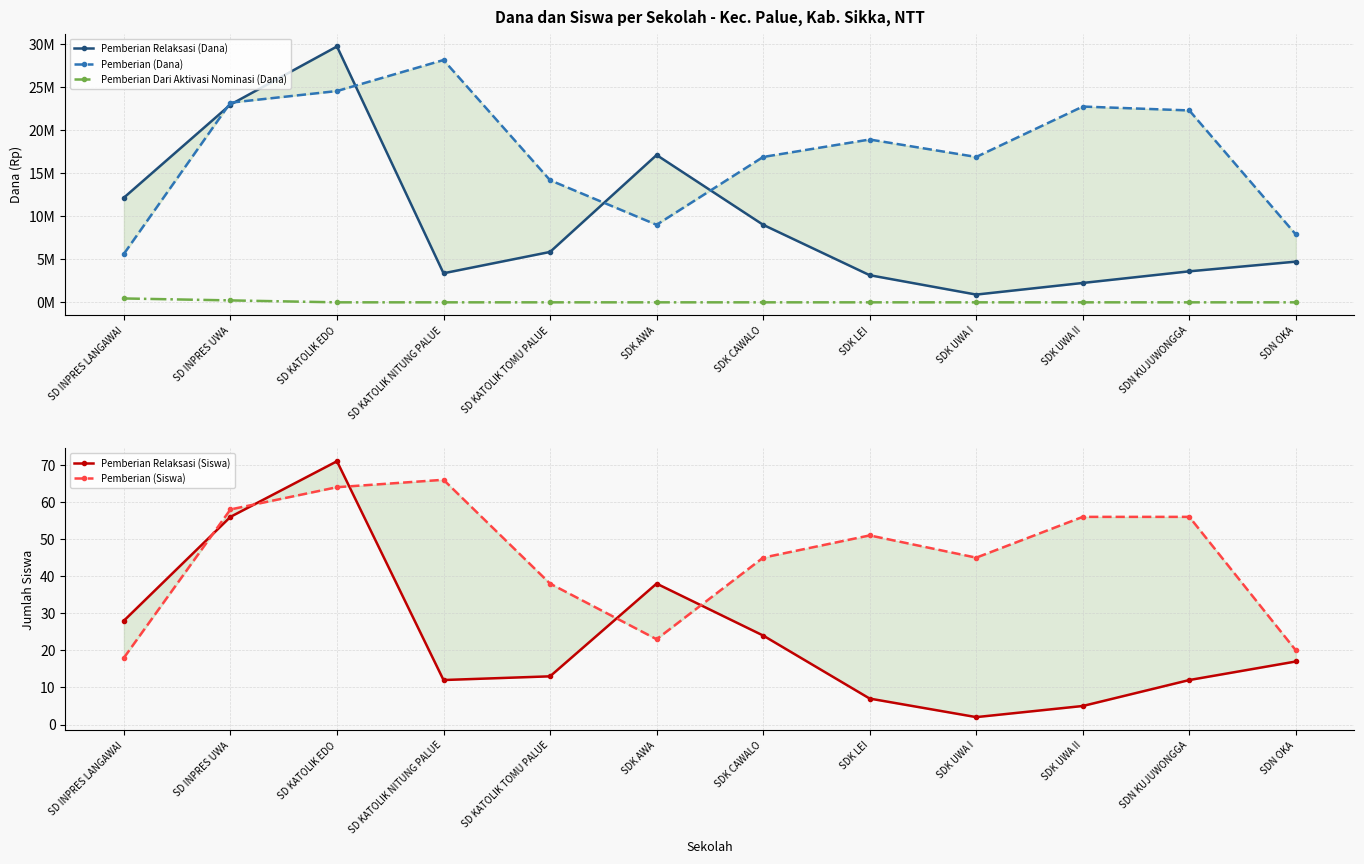

At which label does Pemberian Relaksasi (Dana) first exceed 5850000?

SD INPRES LANGAWAI